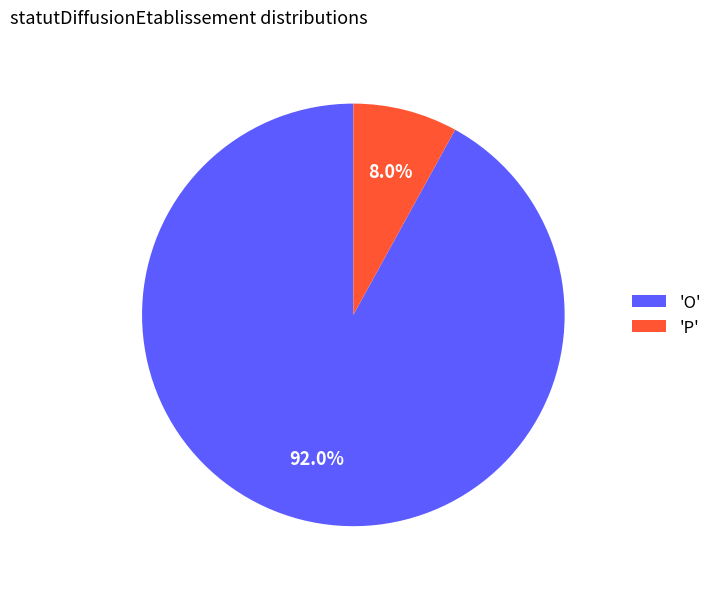

Combined, do 'P' and 'O' account for over 50%?

Yes